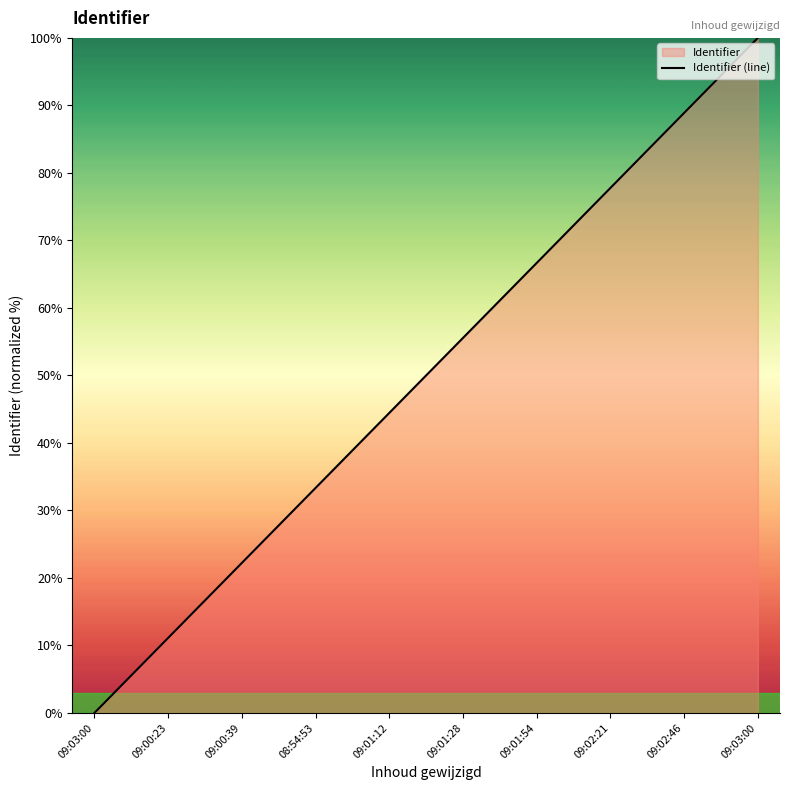

List the labels in order of value, smallest first.

09:03:00, 09:00:23, 09:00:39, 08:54:53, 09:01:12, 09:01:28, 09:01:54, 09:02:21, 09:02:46, 09:03:00